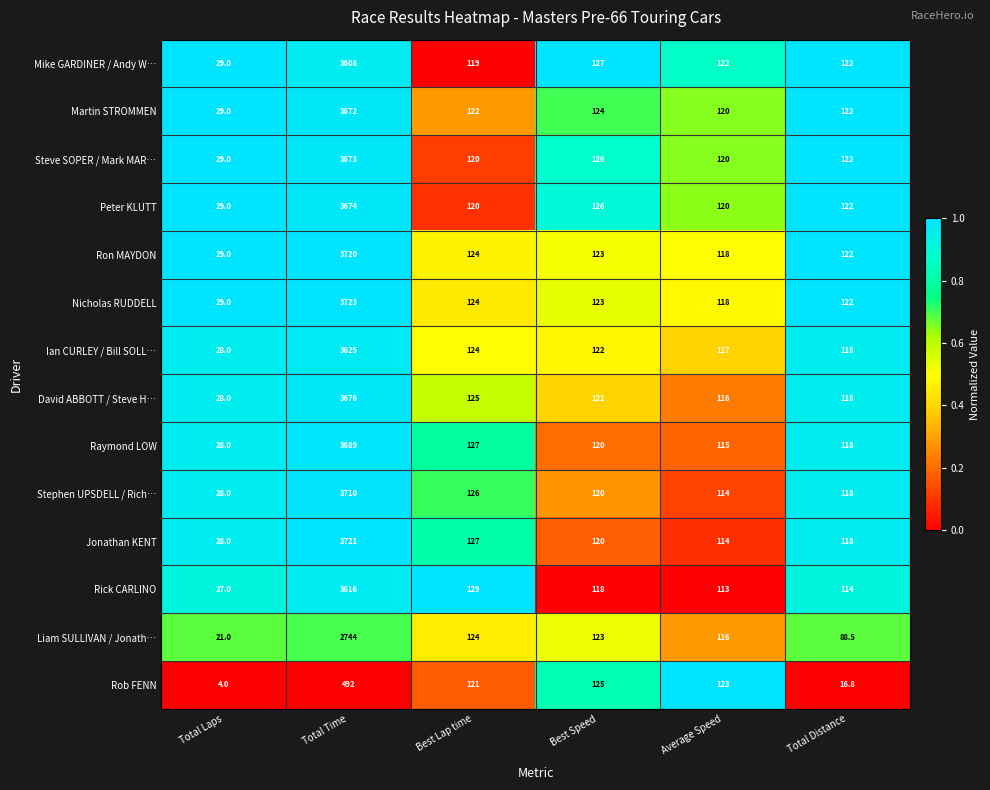

What is the spread (max minus min) of values at Total Time?

3231.0